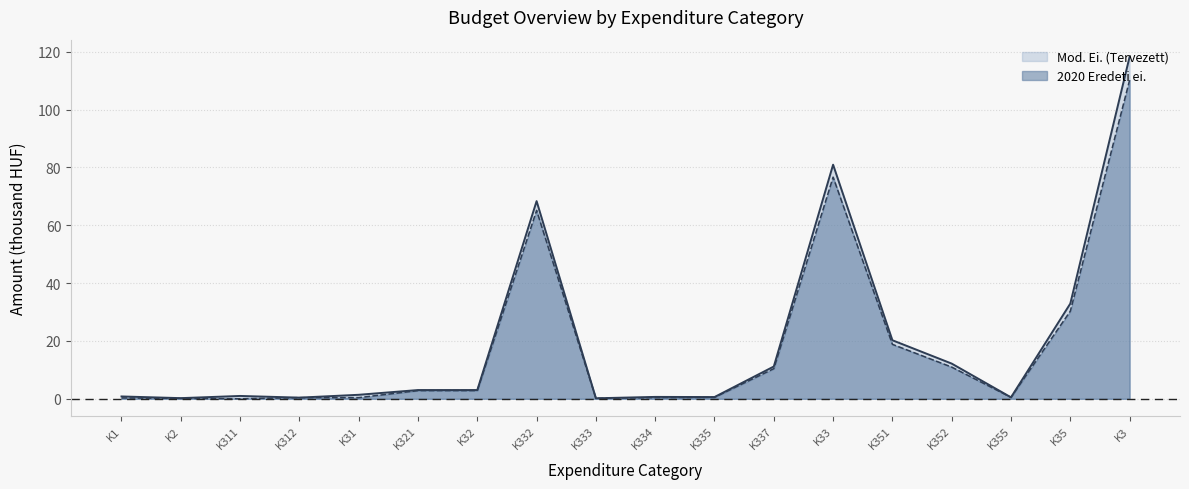

At which category is the sum across all series the highest?

K3